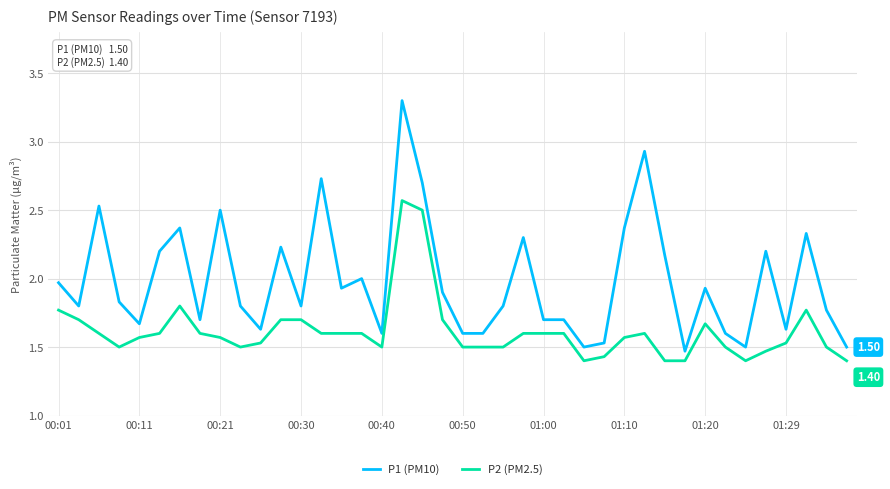

What is the difference between the maximum and minimum values in the P2 (PM2.5) series?

1.2